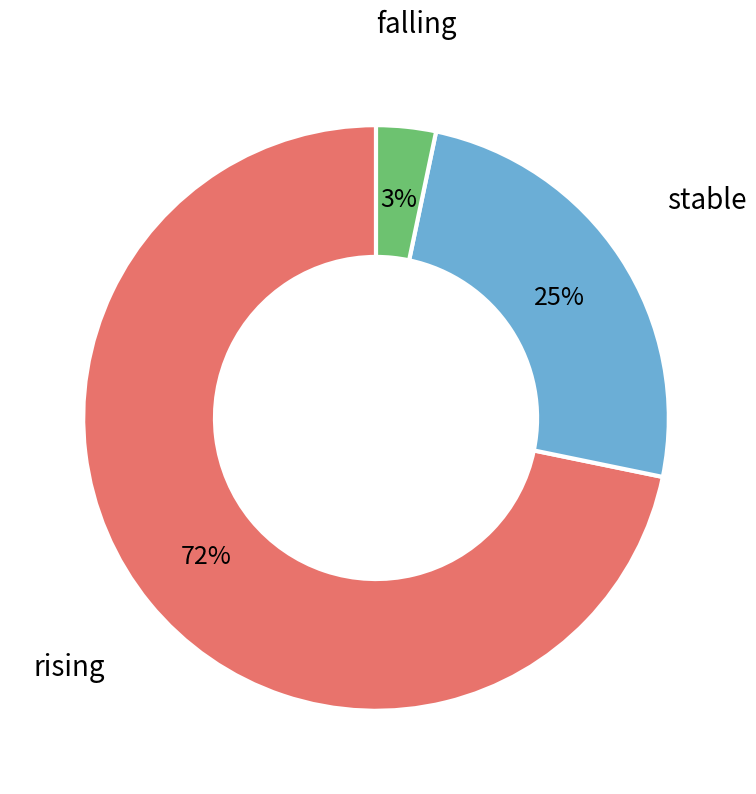

Rank the categories by value from lowest to highest.

falling, stable, rising